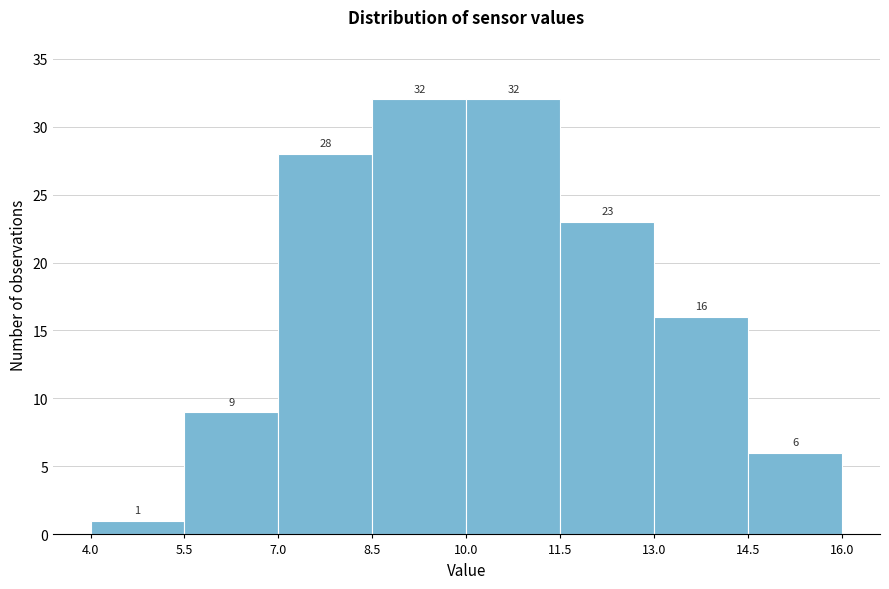

How tall is the bar that spans 5.5 to 7.0 on the x-axis?

9